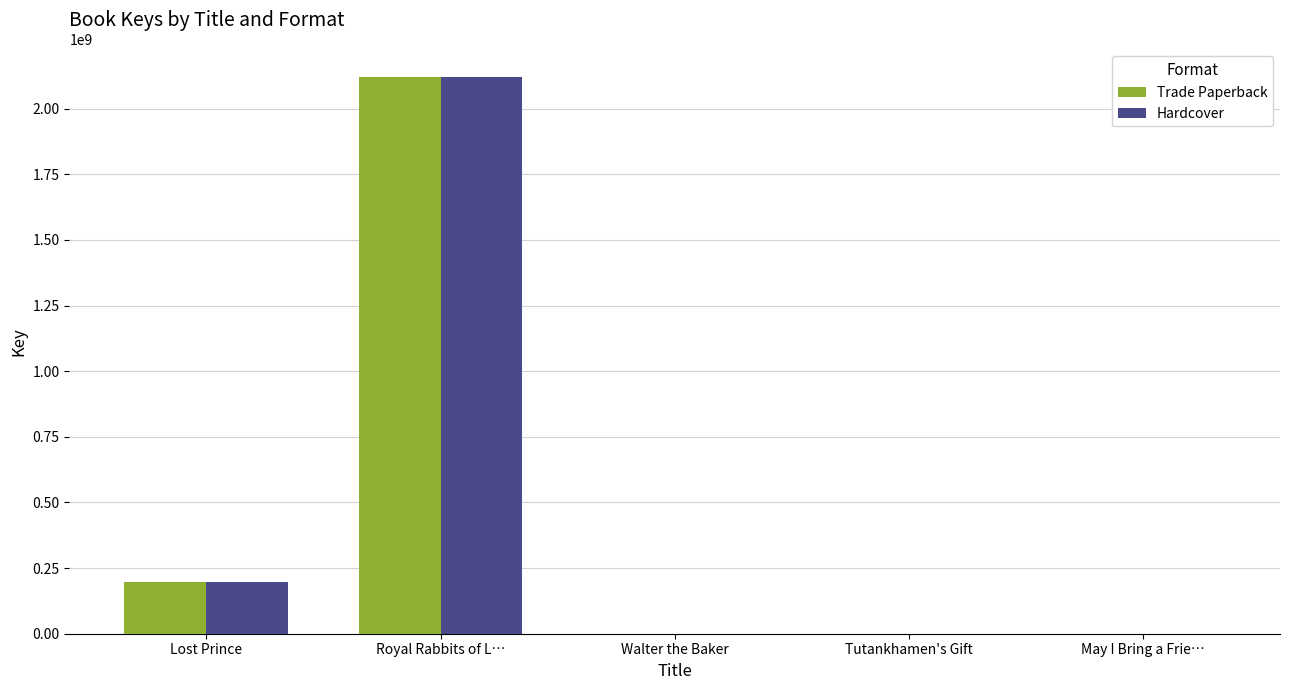

What are all the series names shown in the legend?

Trade Paperback, Hardcover